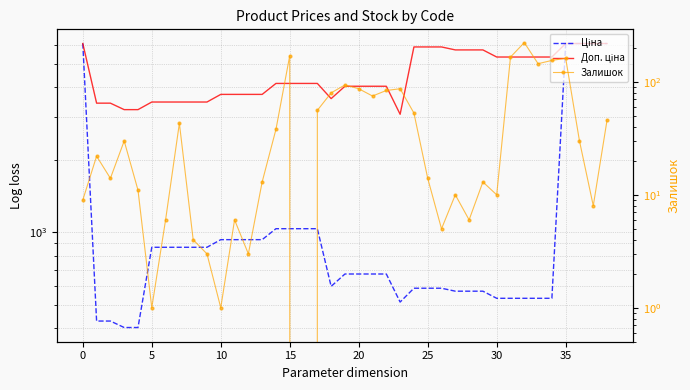

What is the average value of the Залишок series?

50.9